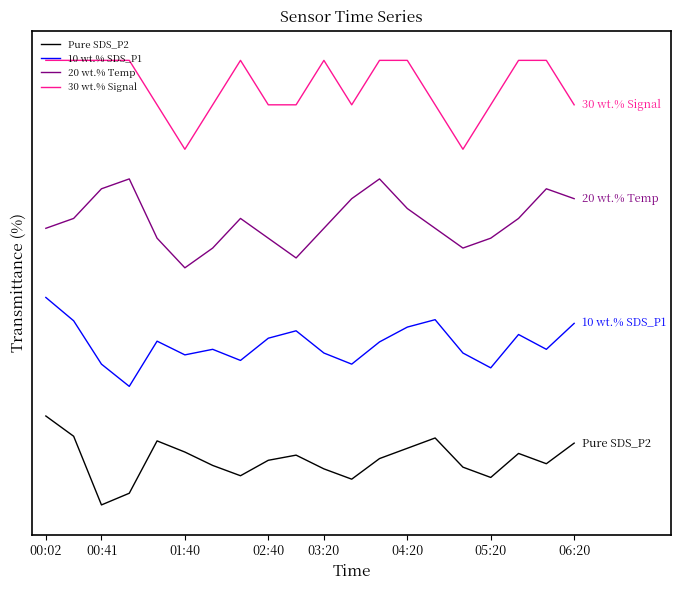

Is this an area chart (filled region under the line)?

No